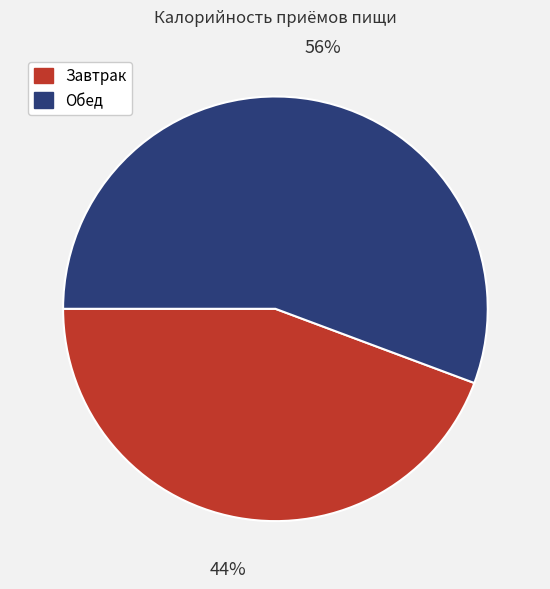

How many segments does this pie chart have?

2